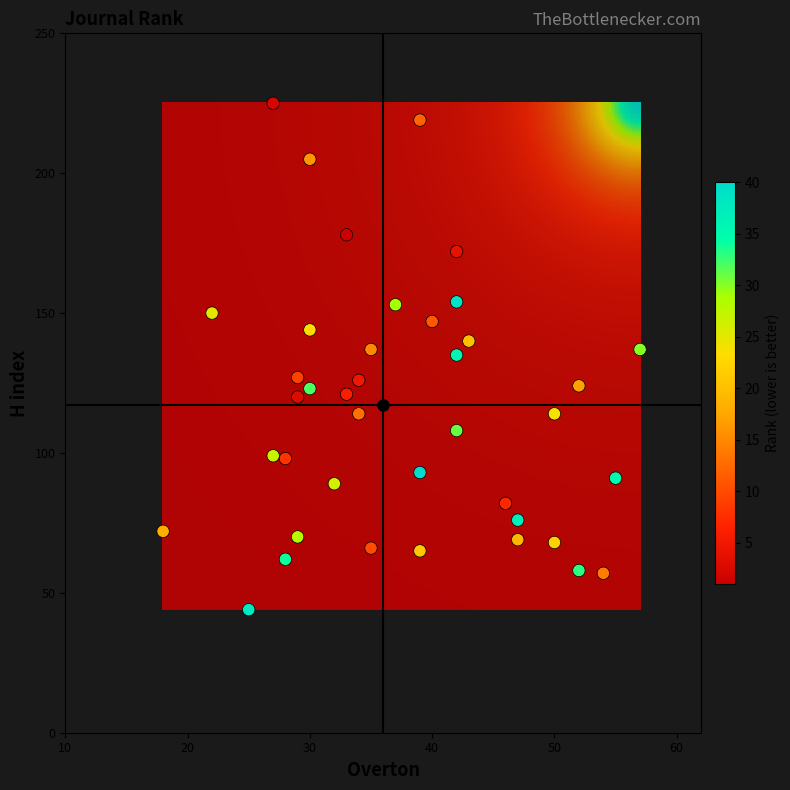

What is the range of X values (max minus min)?

39